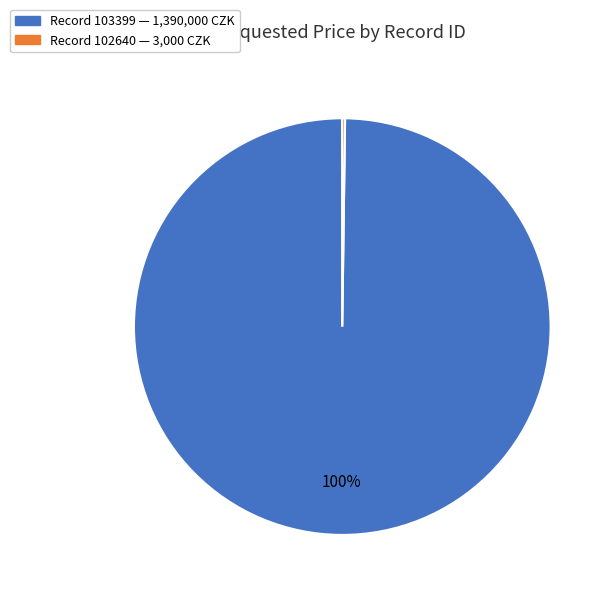

To the nearest percent, what is the average slice percentage?

50%